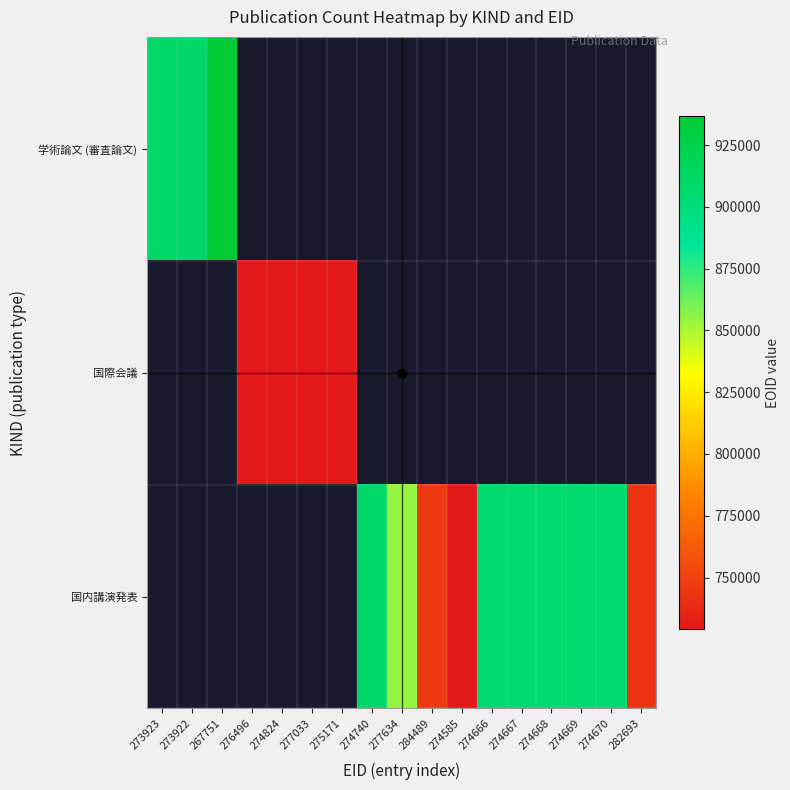

Is it true that 国際会議 equals 1002754.9 at 276496?

False